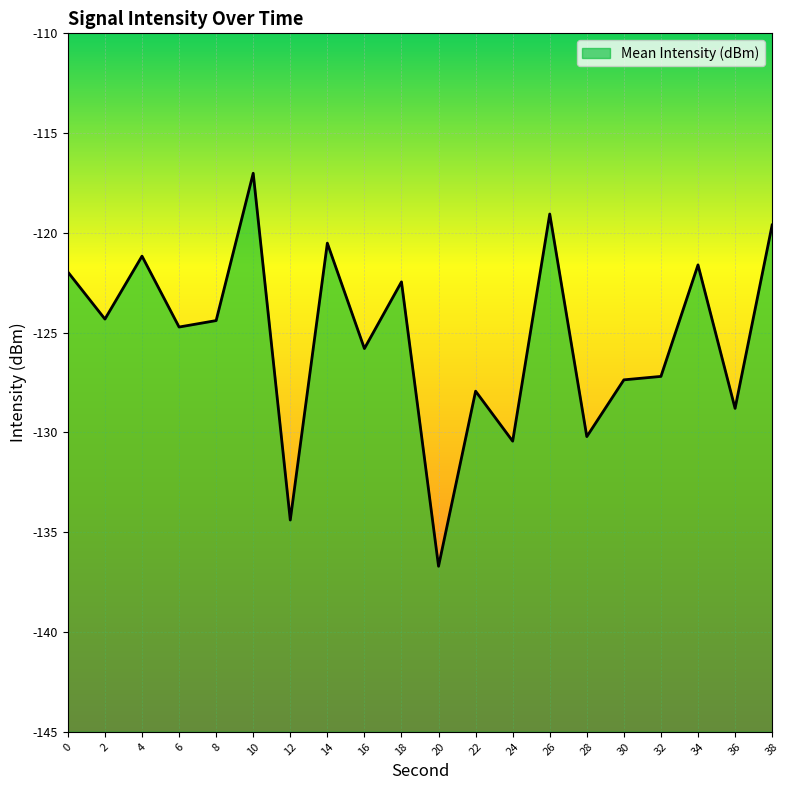

How many distinct data groups are displayed?

1